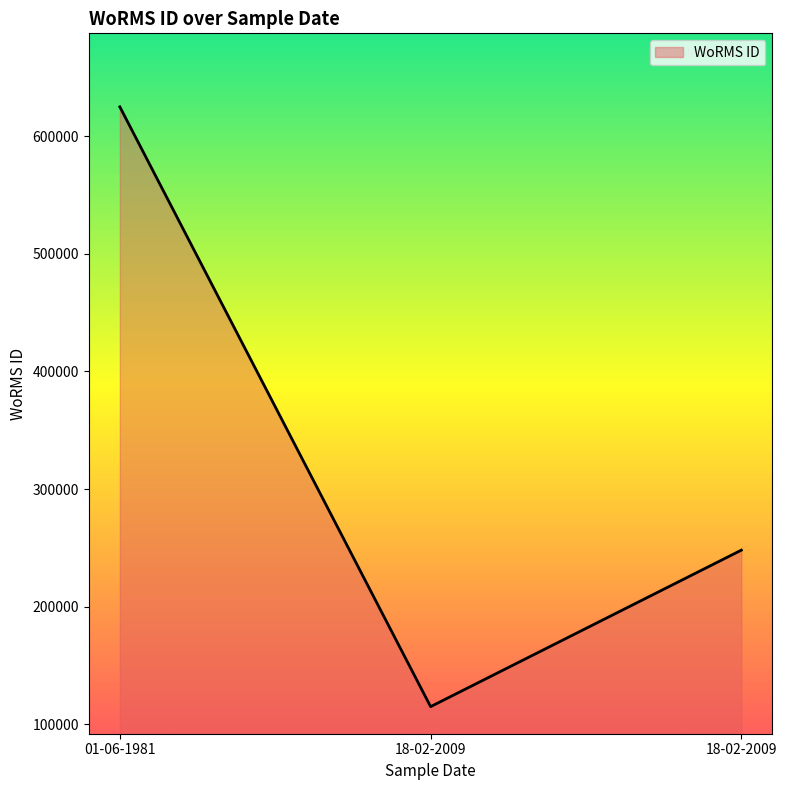

What is the greatest value displayed?

624974